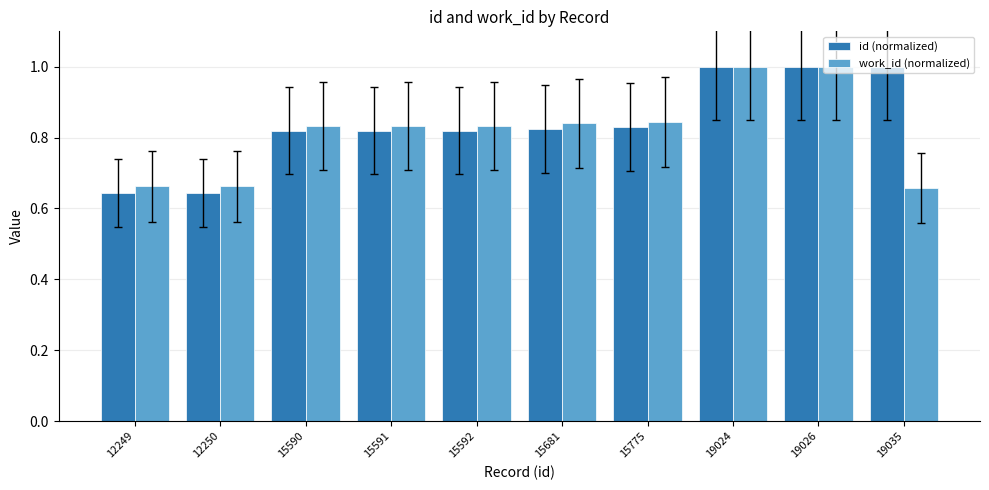

Count the number of categories in the chart.

10